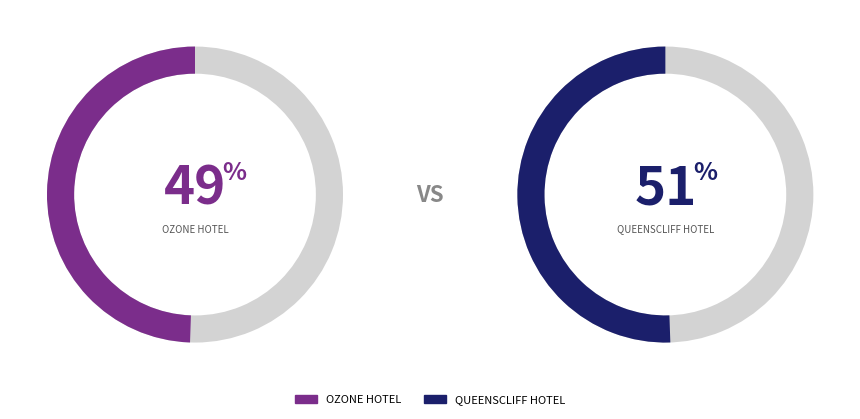

Is it true that QUEENSCLIFF HOTEL is 51% of the pie?

True